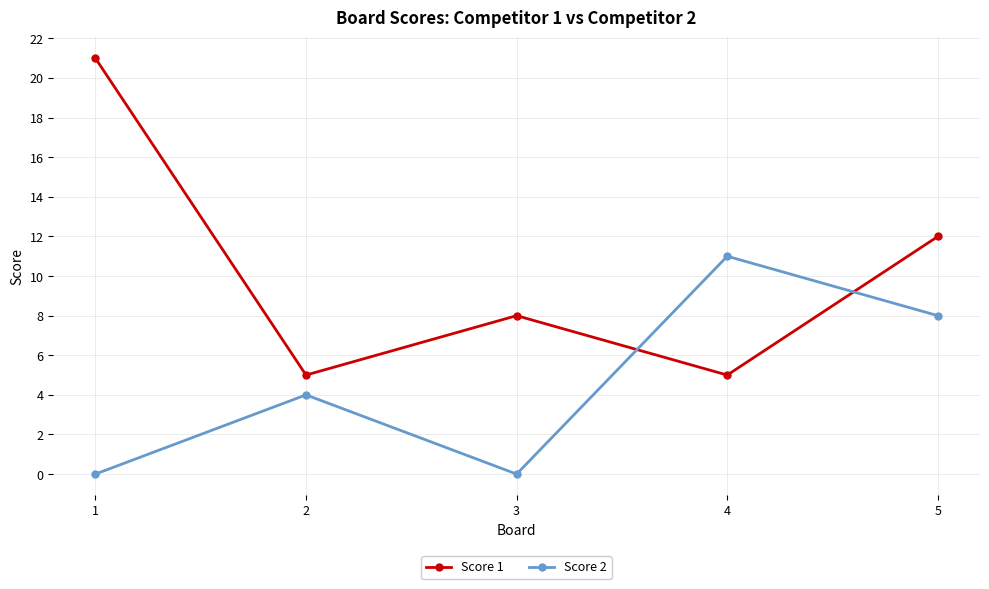

Which series has the largest range (max minus min)?

Score 1